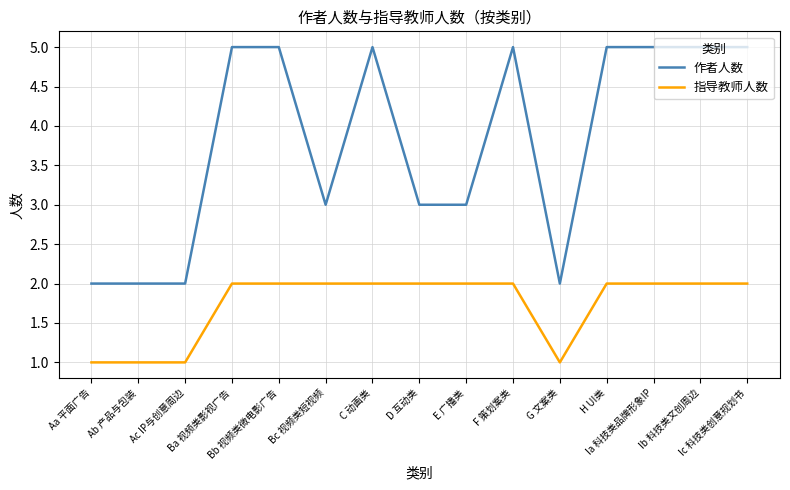

True or false: 作者人数 and 指导教师人数 intersect in this chart.

False